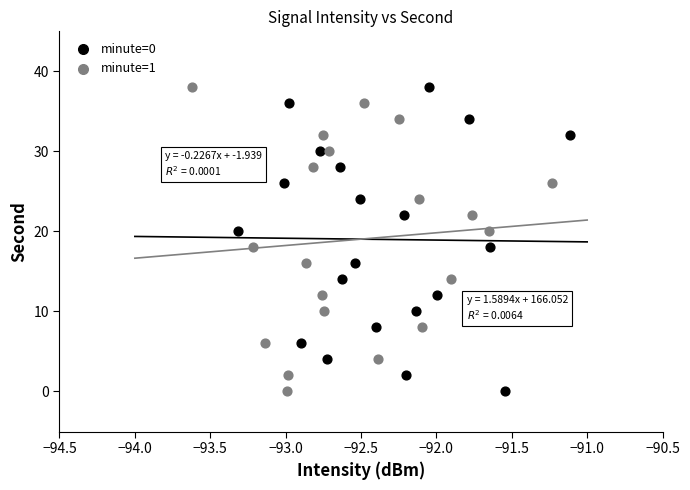

What are all the series names shown in the legend?

minute=0, minute=1